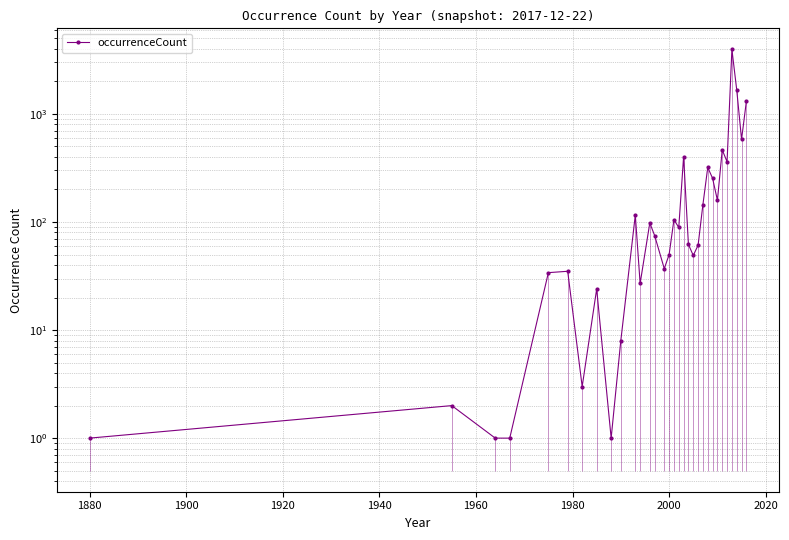

Reading right to left, what are all the values shown in this chart?

1312	582	1670	3958	361	465	159	254	320	145	61	49	62	403	89	105	50	37	75	98	27	116	8	1	24	3	35	34	1	1	2	1